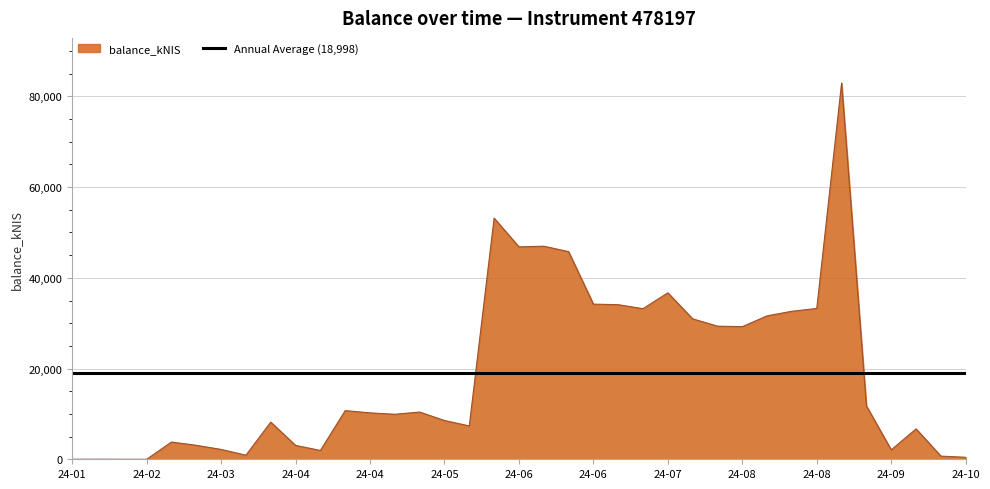

What is the highest value of the balance_kNIS series?

82943.0